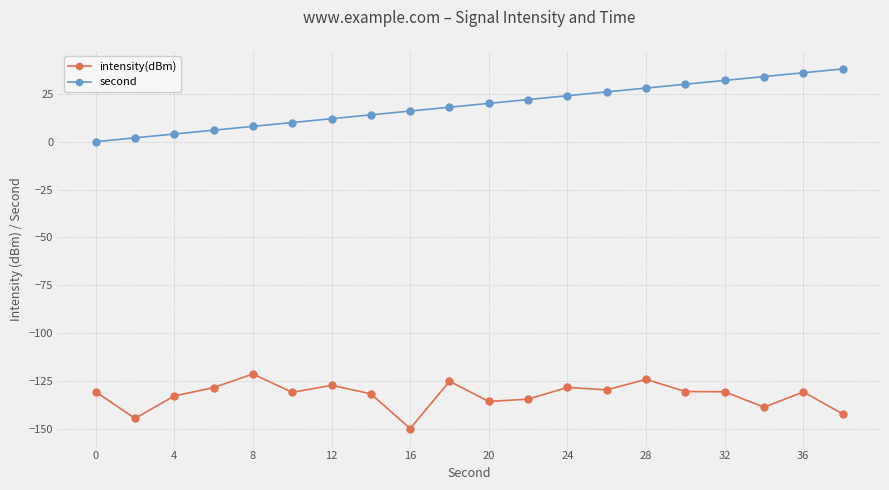

Which series has the widest spread of values?

second